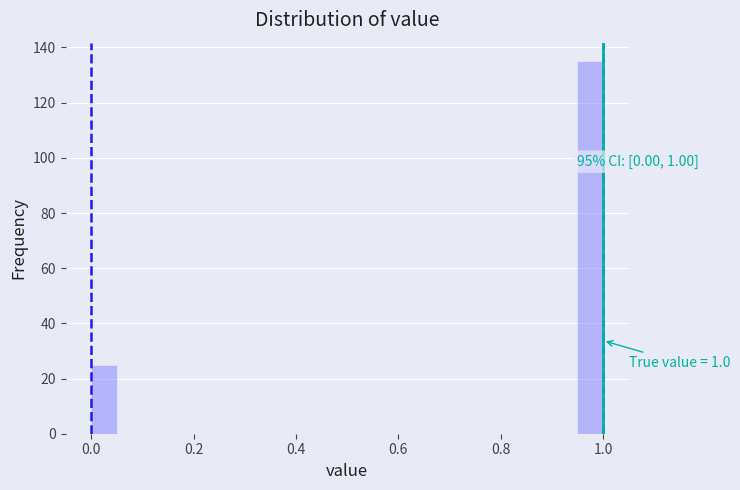

Around what value on the x-axis is the tallest bar? Give the approximate position of its centre, as read against the axis.

0.98